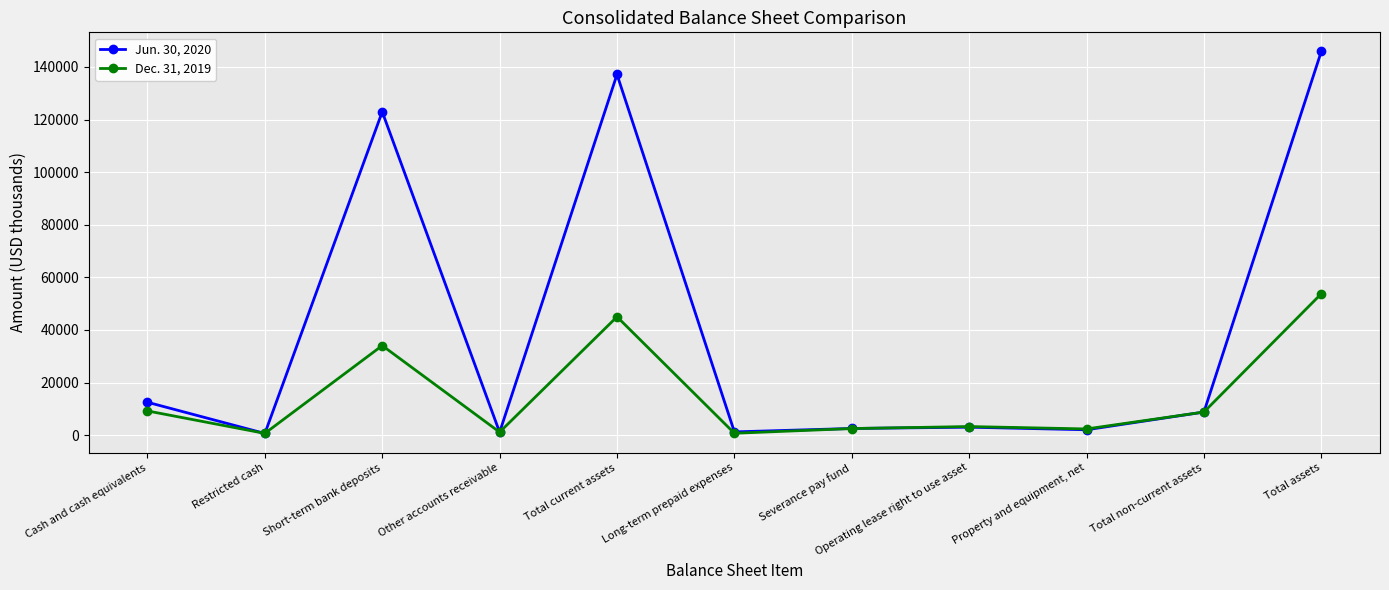

After their last crossing, which series has the higher values: Dec. 31, 2019 or Jun. 30, 2020?

Jun. 30, 2020